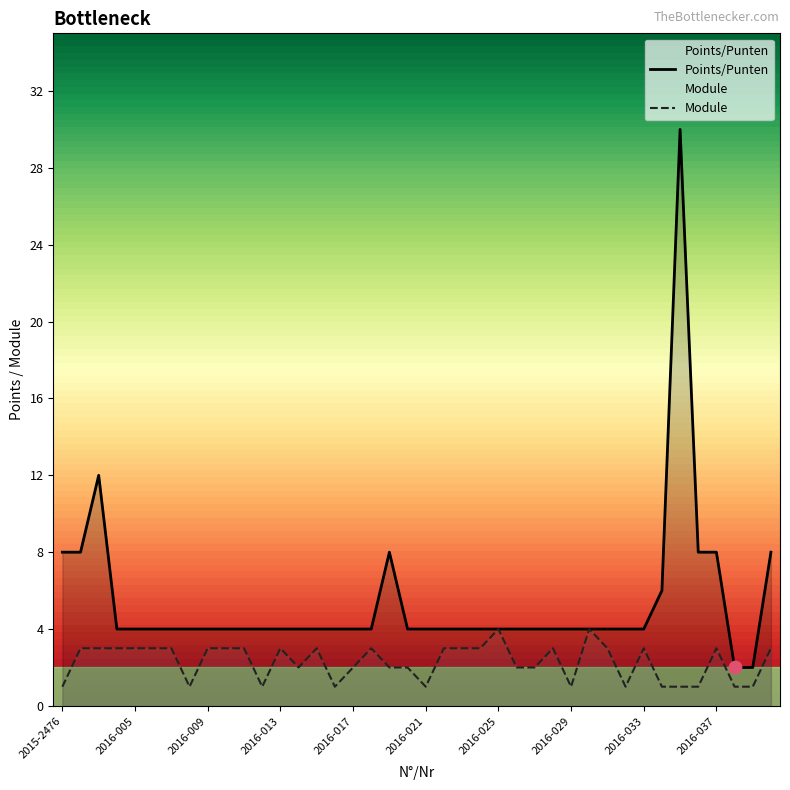

Which series has the largest total across all categories?

Points/Punten